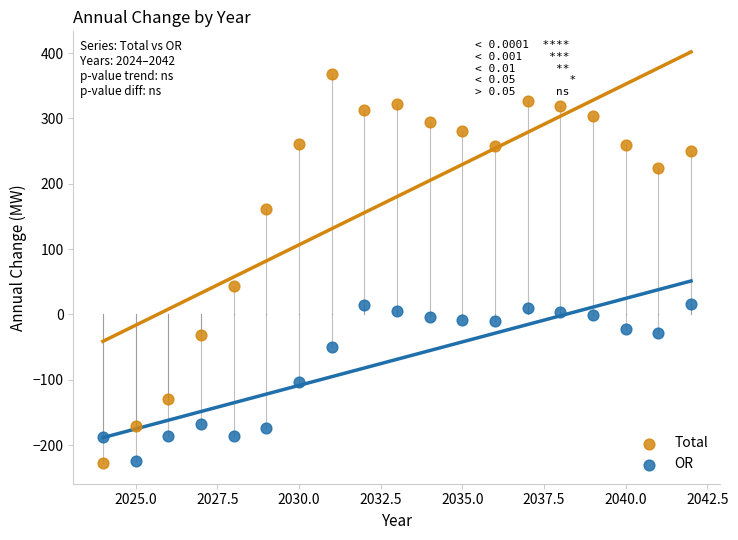

What are all the series names shown in the legend?

Total, OR